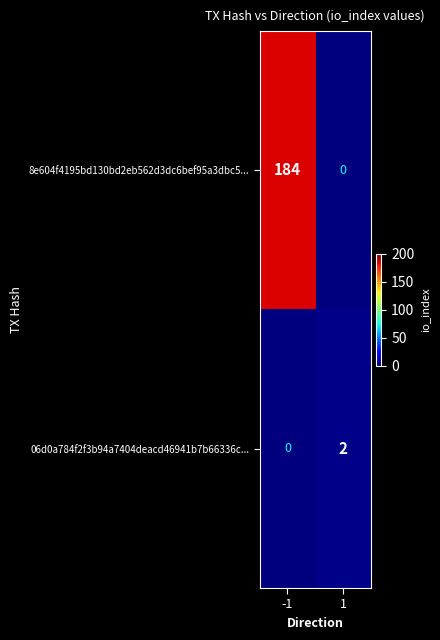

Reading right to left, transcribe all the data shown in this chart.

8e604f4195bd130bd2eb562d3dc6bef95a3dbc5...: 1=0	-1=184
06d0a784f2f3b94a7404deacd46941b7b66336c...: 1=2	-1=0